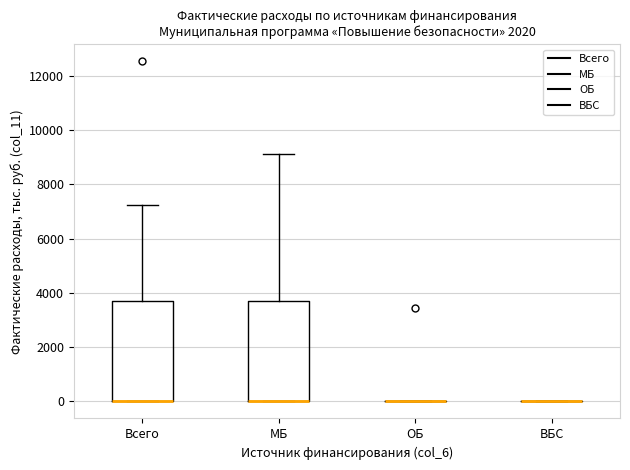

Reading left to right, transcribe this box plot: for each box, give where its median line is, the range the box spans, and where its two whiskers end, as read against the y-axis. The values are not printed on the chart, so give them approximately, as read against the axis.

Всего: median 0 (drawn on the box's lower edge), box 0 to 3800, whiskers 0 to 7200
МБ: median 0 (drawn on the box's lower edge), box 0 to 3800, whiskers 0 to 9200
ОБ: box collapsed to a line at 0, whiskers 0 to 0
ВБС: box collapsed to a line at 0, whiskers 0 to 0